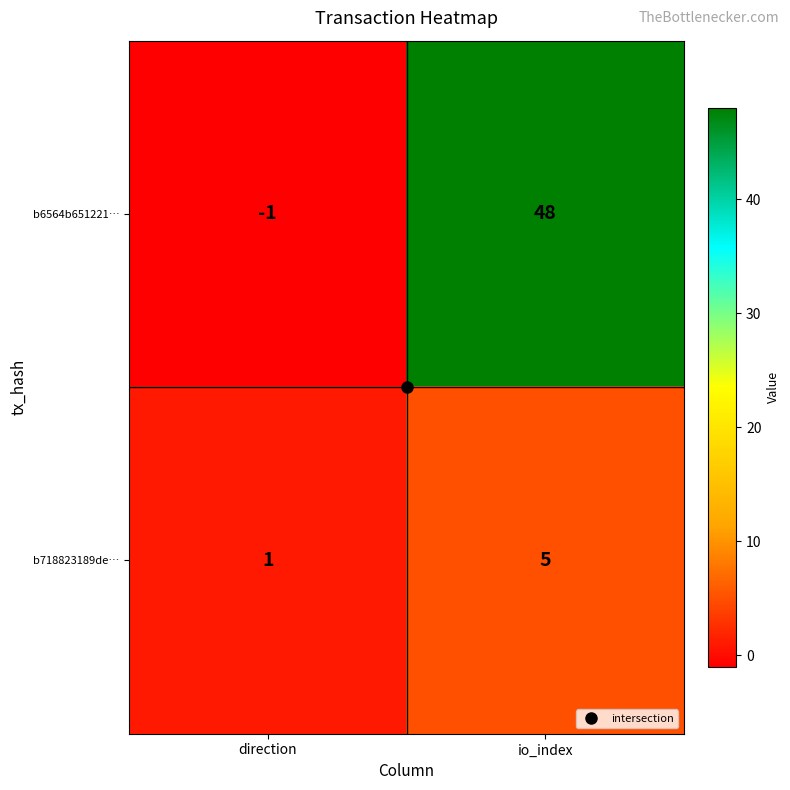

How many negative values does the b6564b651221… series have?

1